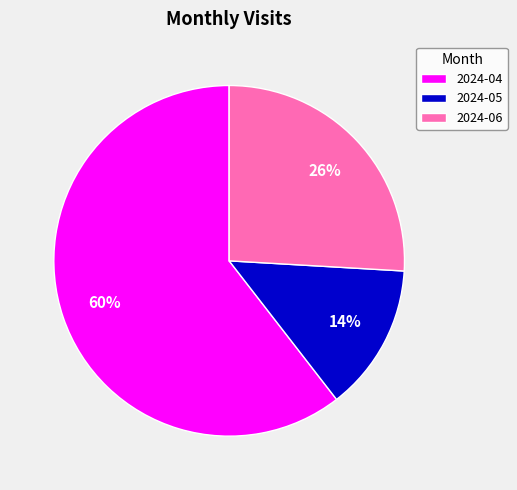

Do 2024-05 and 2024-04 together represent more than half of the pie?

Yes